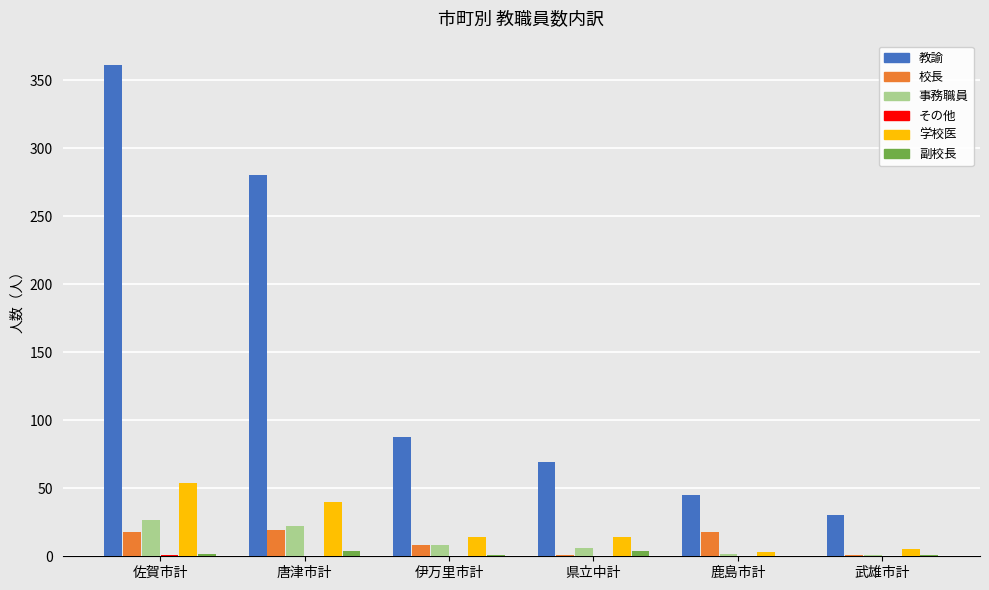

Which series changed the most between 佐賀市計 and 鹿島市計?

教諭